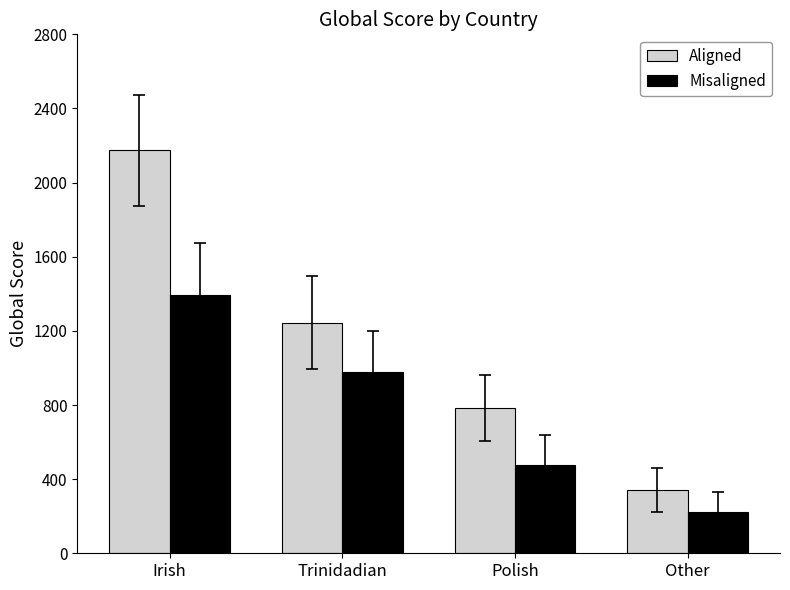

Is it true that Misaligned equals 813 at Polish?

False